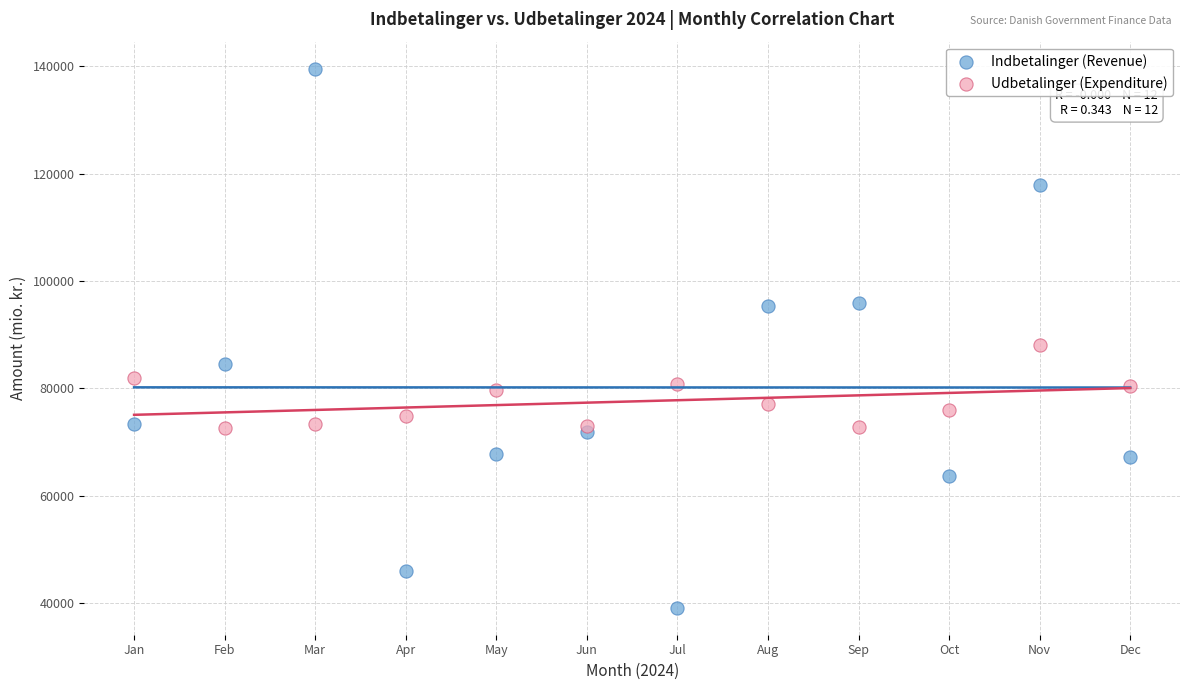

What are all the series names shown in the legend?

Indbetalinger (Revenue), Udbetalinger (Expenditure)